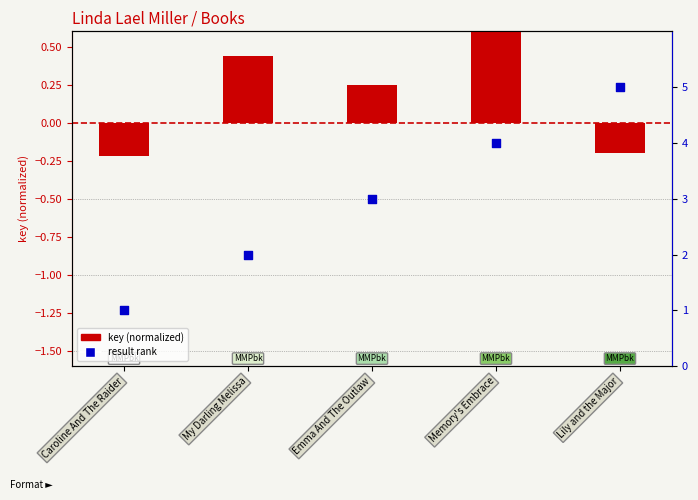

Which series has the widest spread of Y values?

result rank